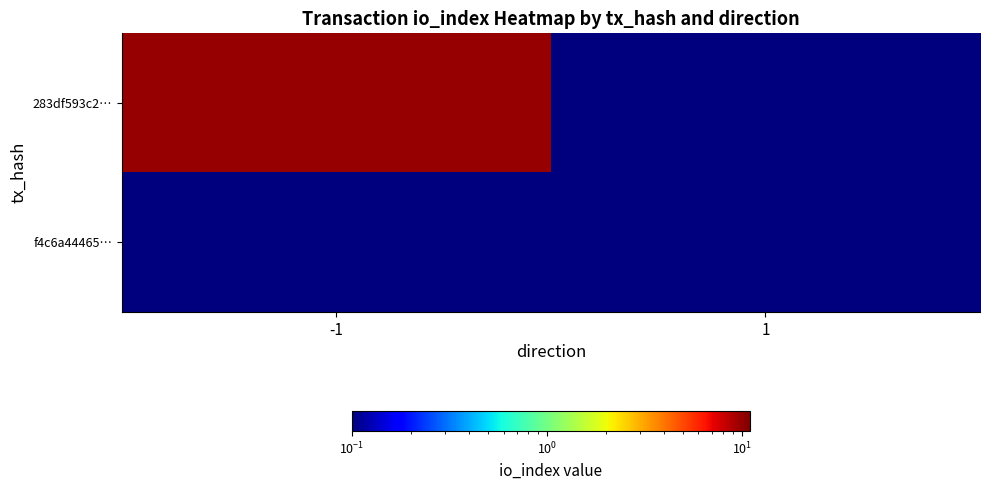

Which series has the largest range (max minus min)?

283df593c2…